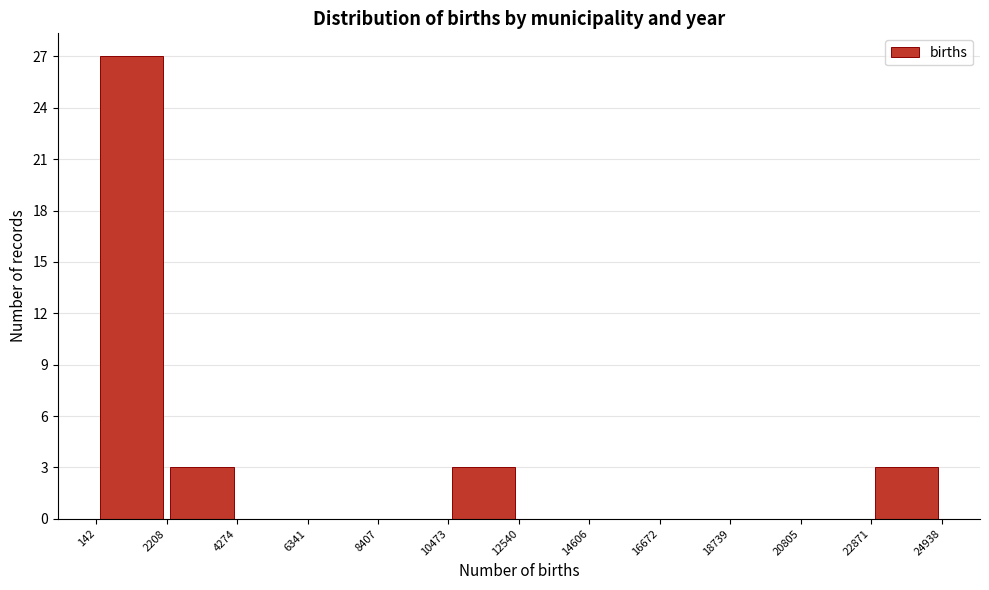

How tall is the bar that spans 2208 to 4274 on the x-axis? The values are not printed on the chart, so give them approximately, as read against the axis.

3